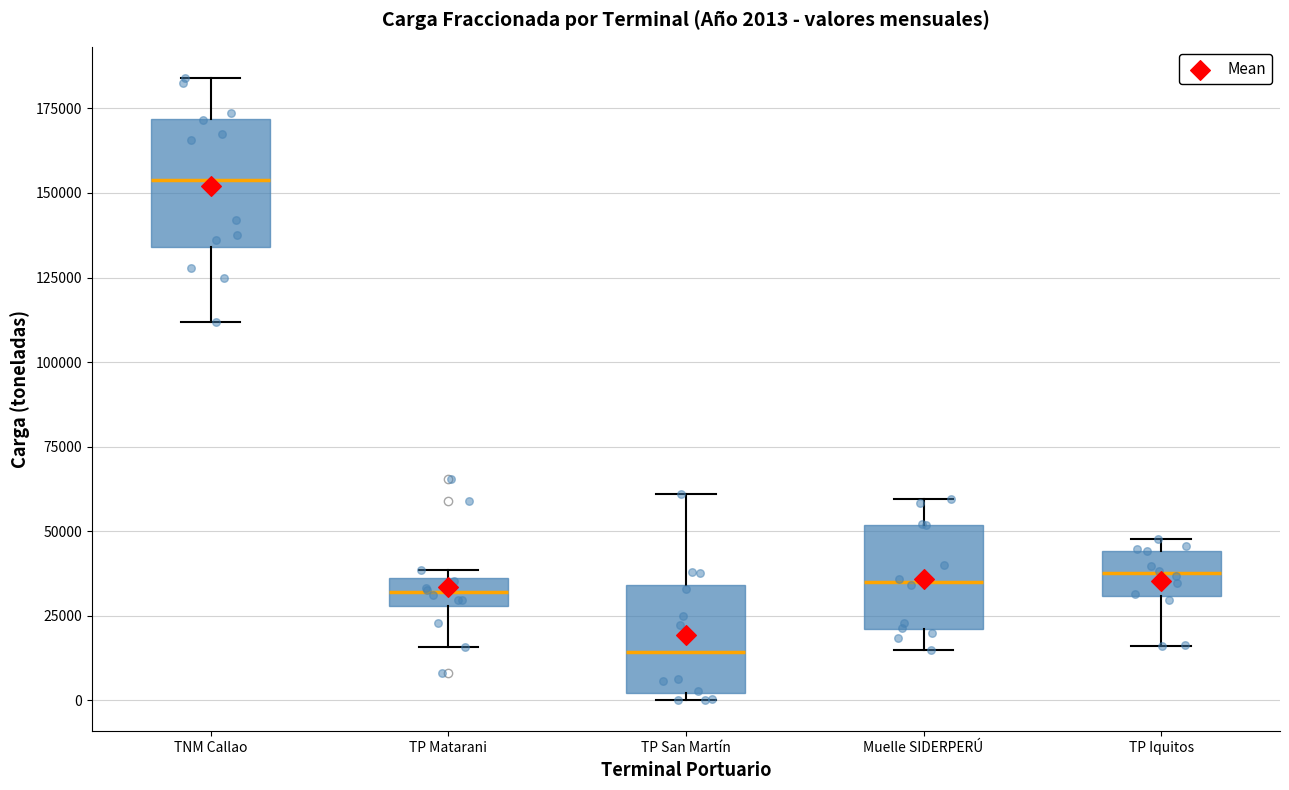

Which box's median line is the highest?

TNM Callao